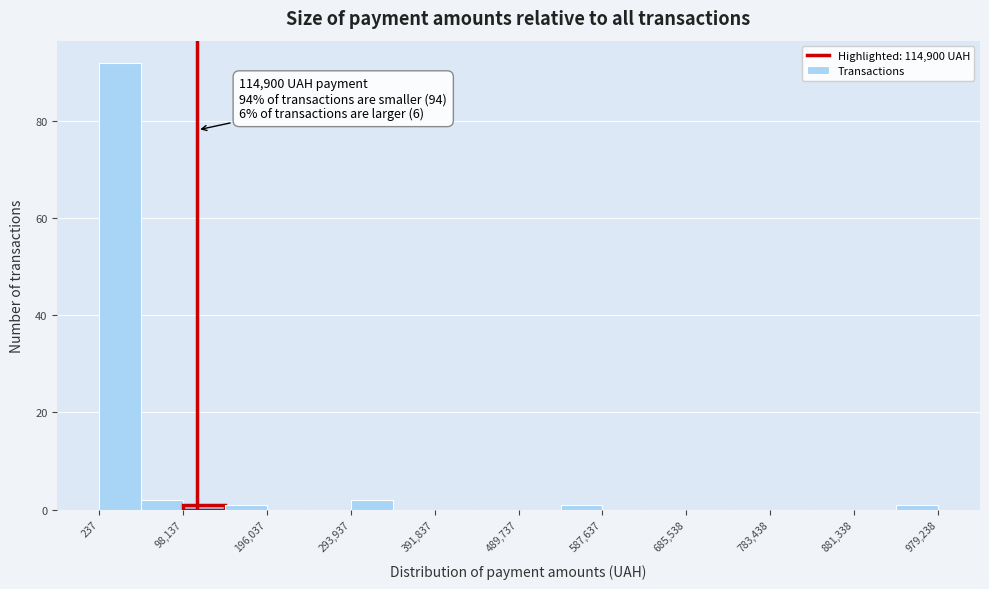

Over which range of the x-axis is the bar tallest?

0 to 50000